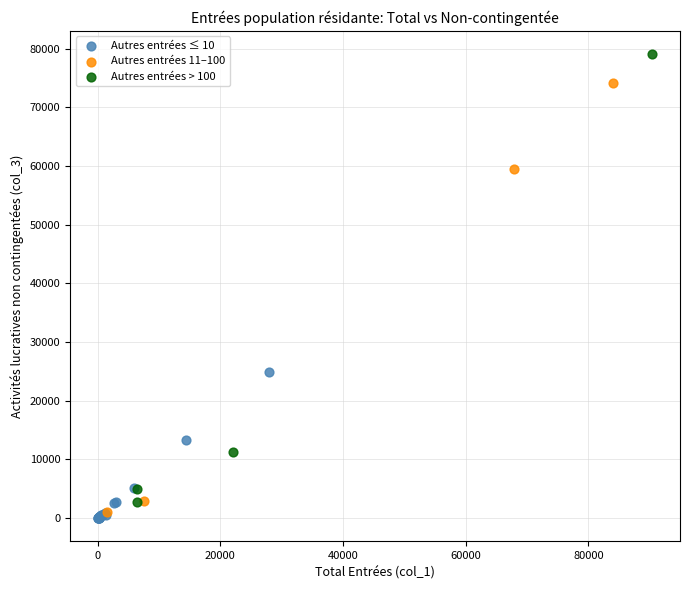

Which series has the largest Y range (max minus min)?

Autres entrées > 100